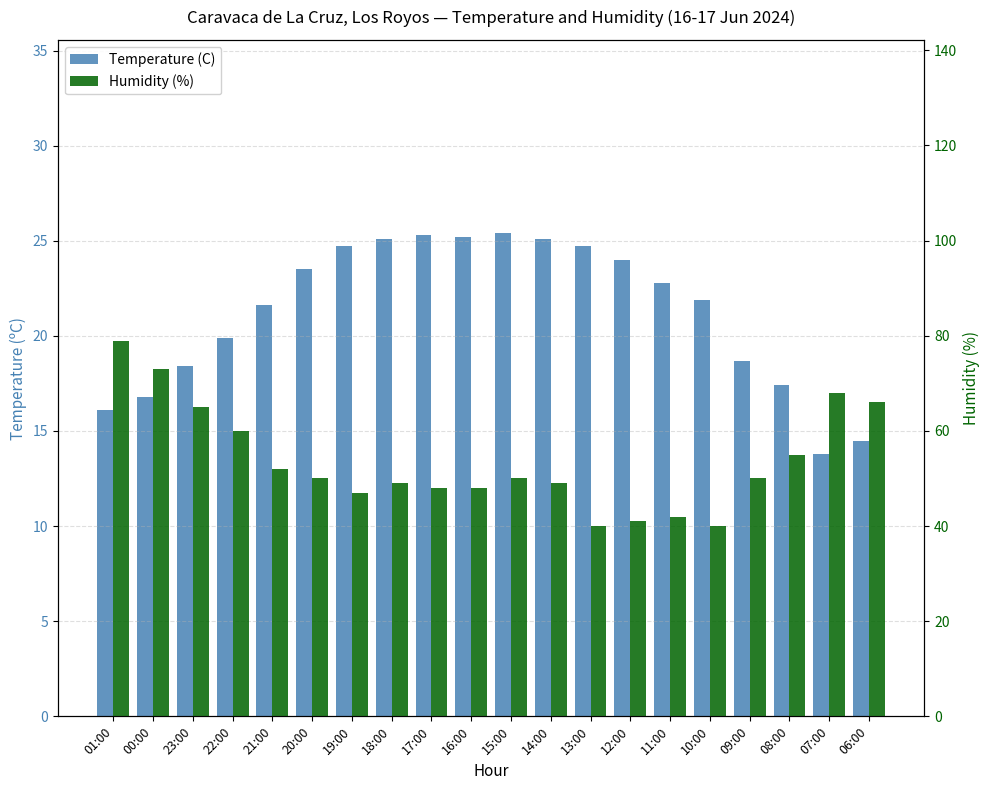

Reading right to left, list all the values displayed in this chart.

Temperature (C): 06:00=14.5	07:00=13.8	08:00=17.4	09:00=18.7	10:00=21.9	11:00=22.8	12:00=24.0	13:00=24.7	14:00=25.1	15:00=25.4	16:00=25.2	17:00=25.3	18:00=25.1	19:00=24.7	20:00=23.5	21:00=21.6	22:00=19.9	23:00=18.4	00:00=16.8	01:00=16.1
Humidity (%): 06:00=66.0	07:00=68.0	08:00=55.0	09:00=50.0	10:00=40.0	11:00=42.0	12:00=41.0	13:00=40.0	14:00=49.0	15:00=50.0	16:00=48.0	17:00=48.0	18:00=49.0	19:00=47.0	20:00=50.0	21:00=52.0	22:00=60.0	23:00=65.0	00:00=73.0	01:00=79.0